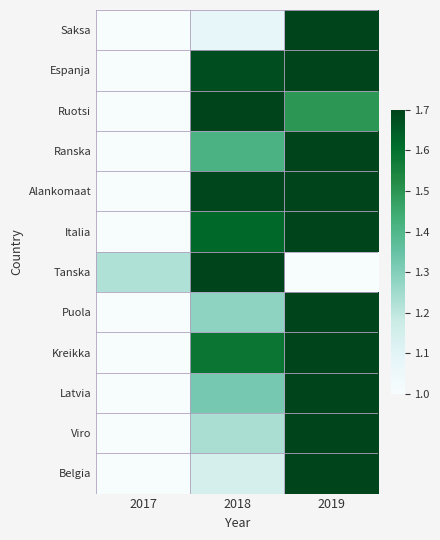

At which category is the sum across all series the highest?

2019